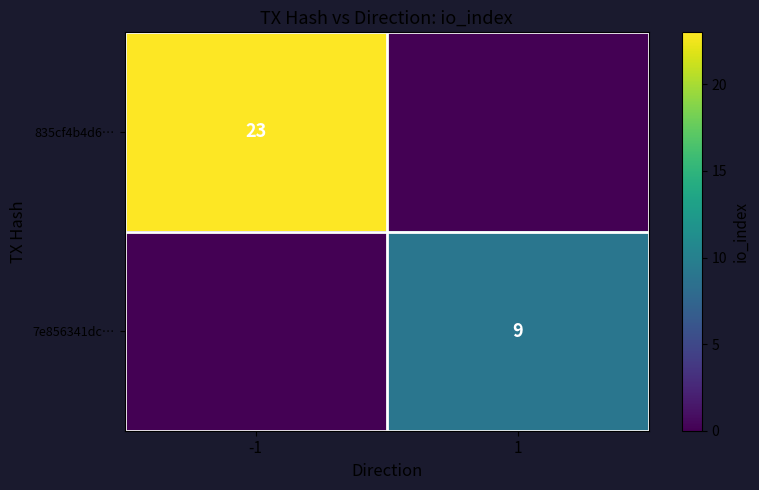

The 835cf4b4d6… series shows 39 at -1. True or false?

False